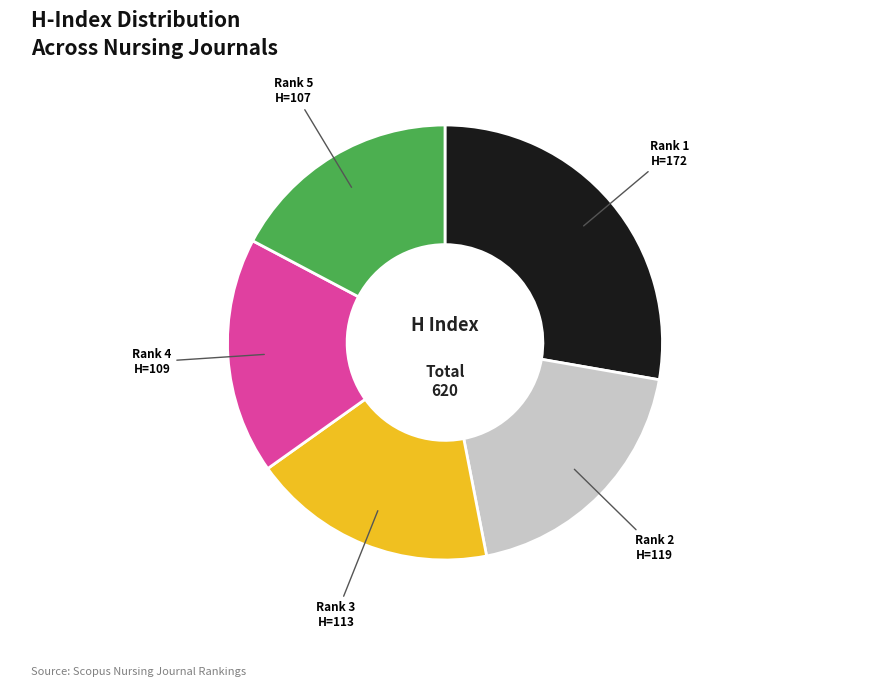

Is there a majority slice in this chart?

No